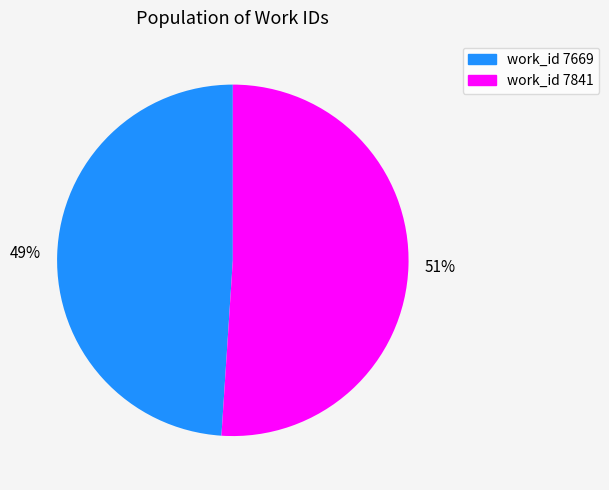

To the nearest percent, what is the difference between the largest and smallest slice percentages?

2%